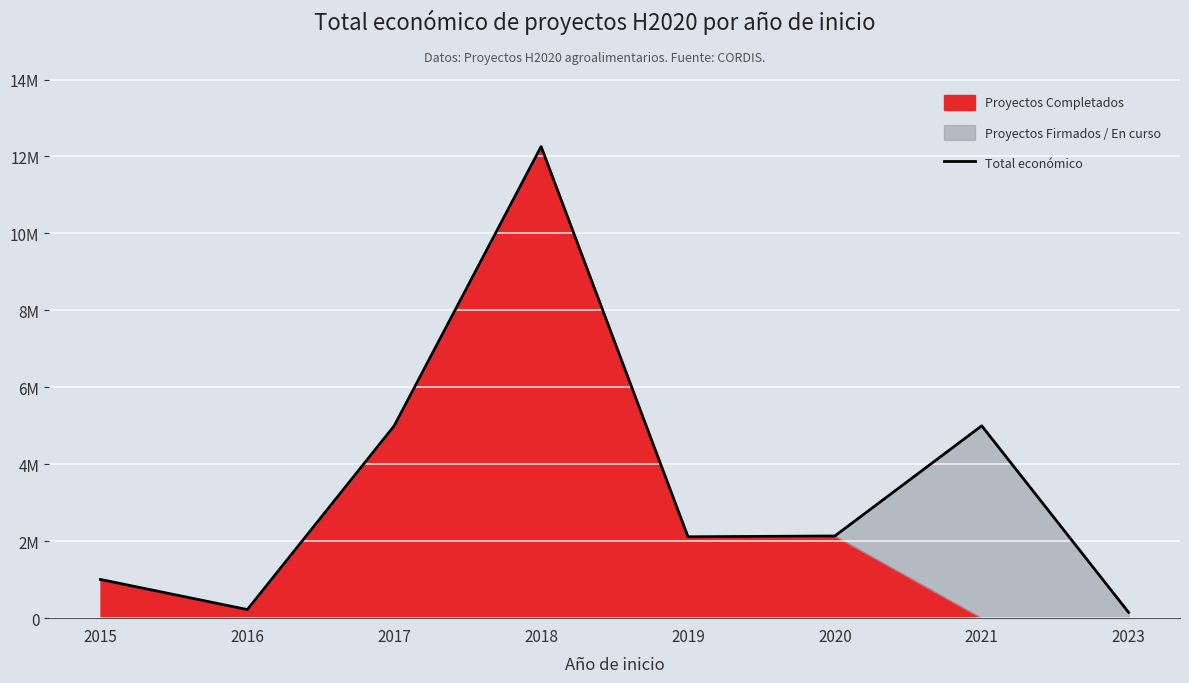

Which label corresponds to the largest value in the chart?

2018